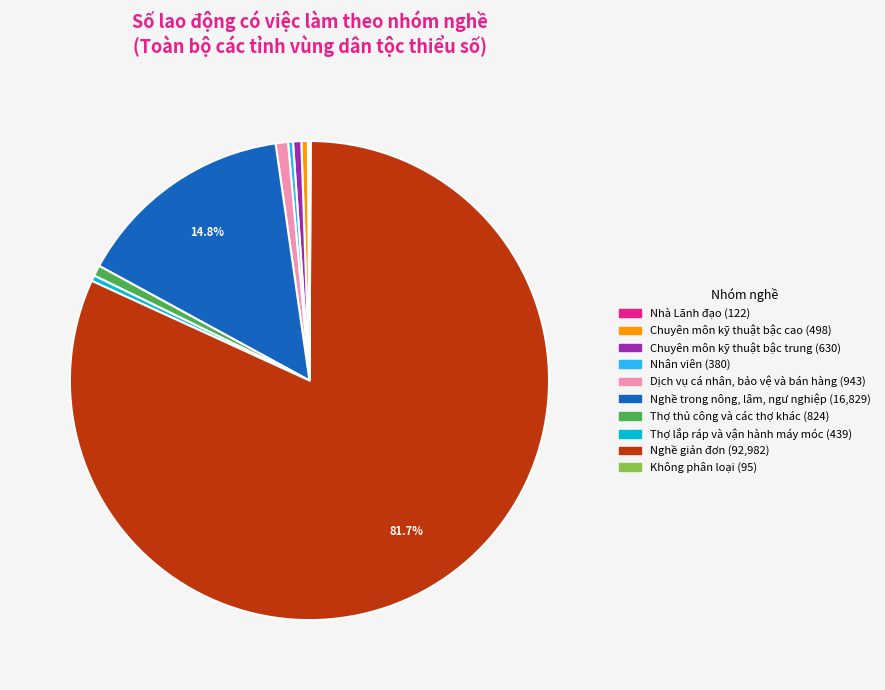

Is it true that Nghề trong nông, lâm, ngư nghiệp is 1% of the pie?

False